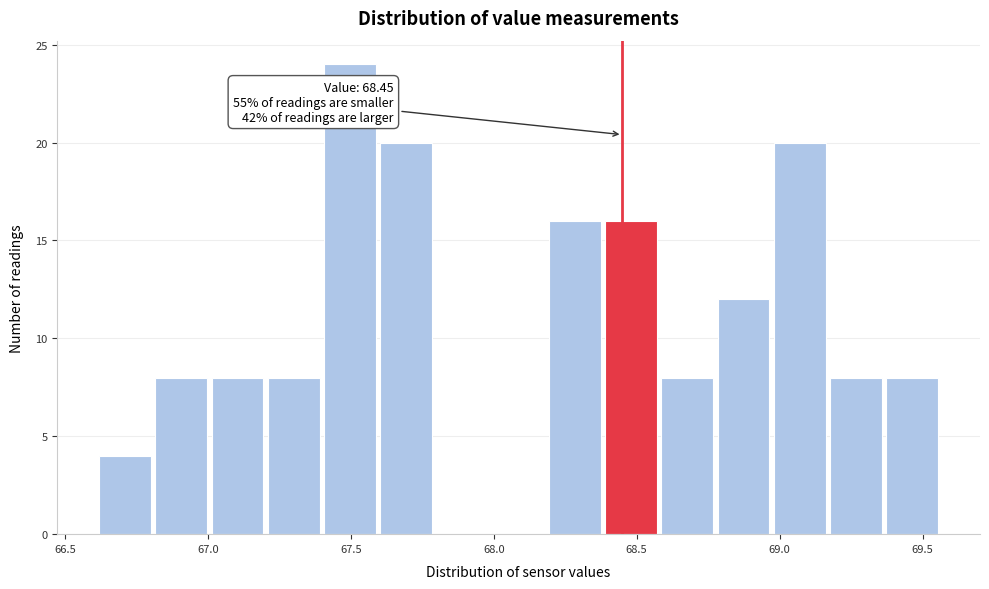

Around what value on the x-axis is the tallest bar? Give the approximate position of its centre, as read against the axis.

67.50